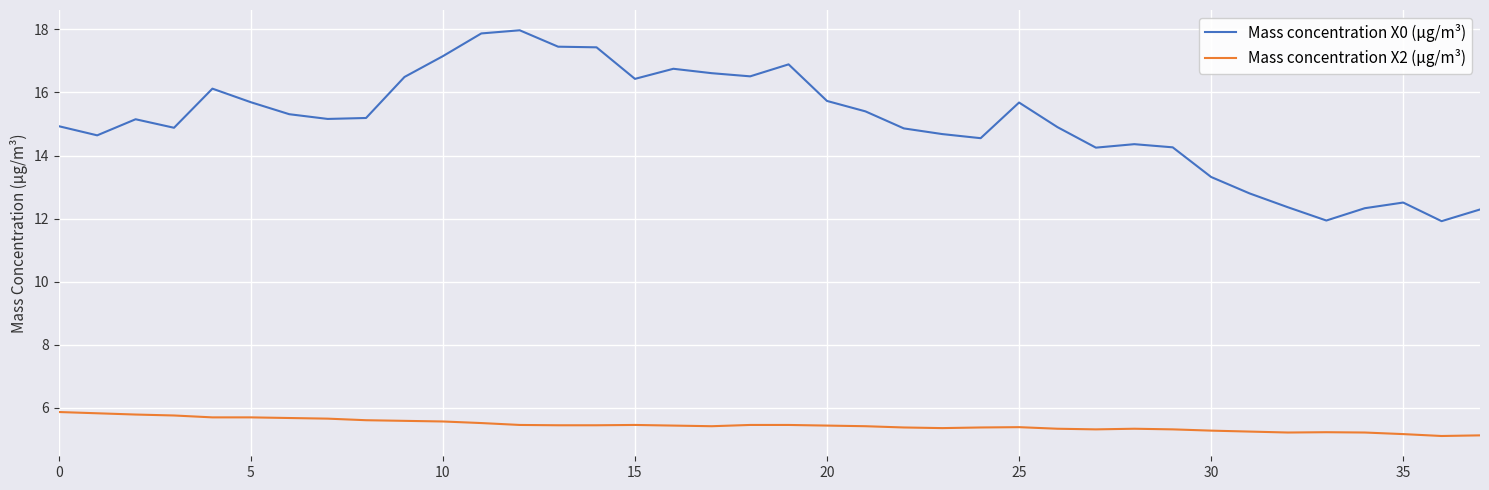

True or false: Mass concentration X2 (μg/m³) has more than 1 interior local peaks.

True